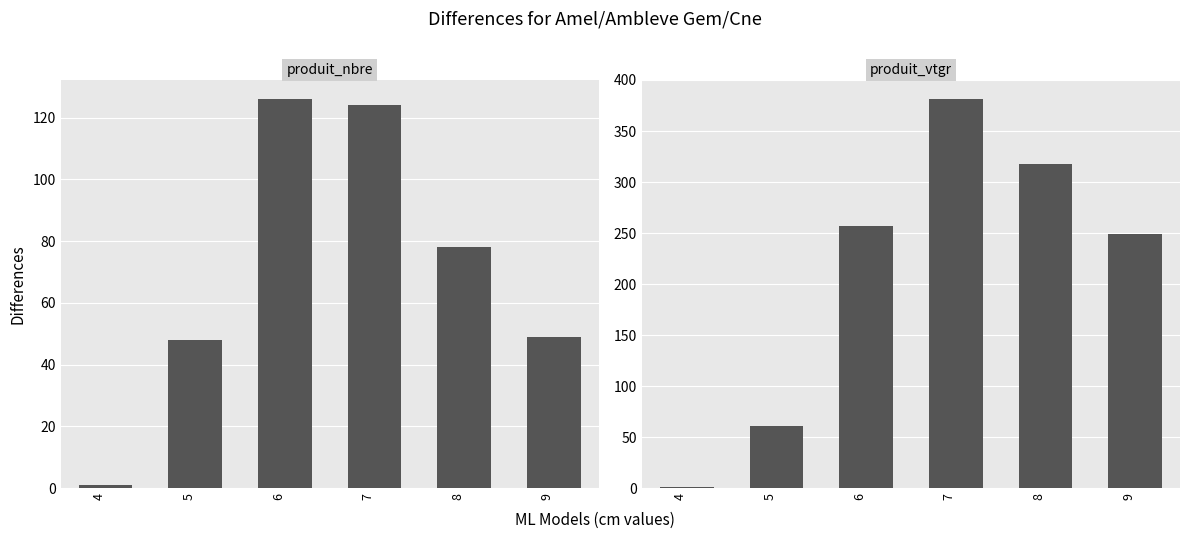

What is the difference between the highest and lowest values at 9?

199.6